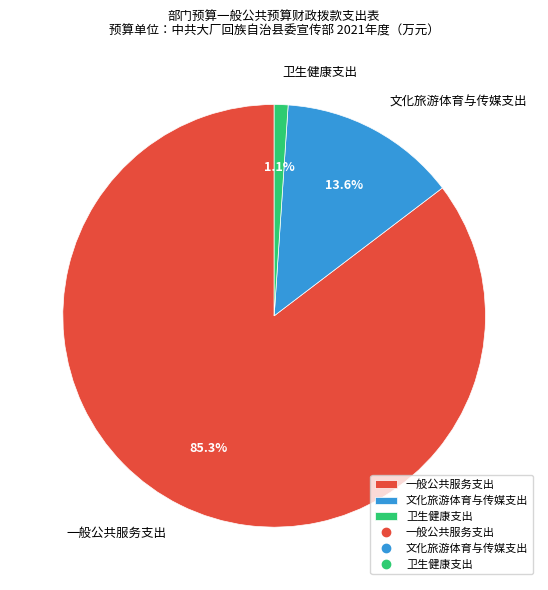

Combined, do 文化旅游体育与传媒支出 and 卫生健康支出 account for over 50%?

No